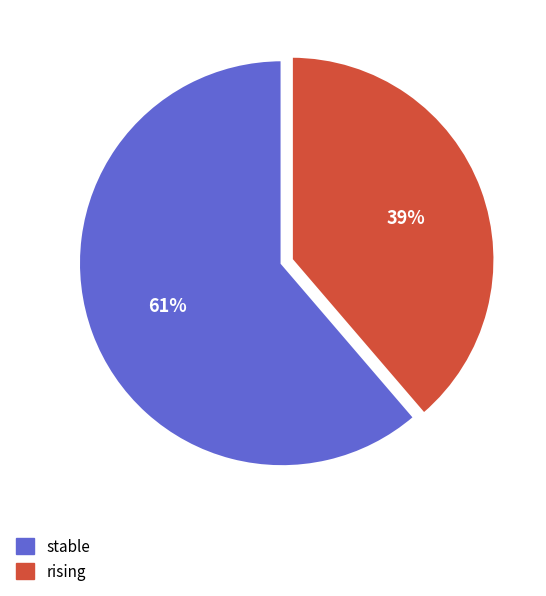

Which slice is the smallest?

rising